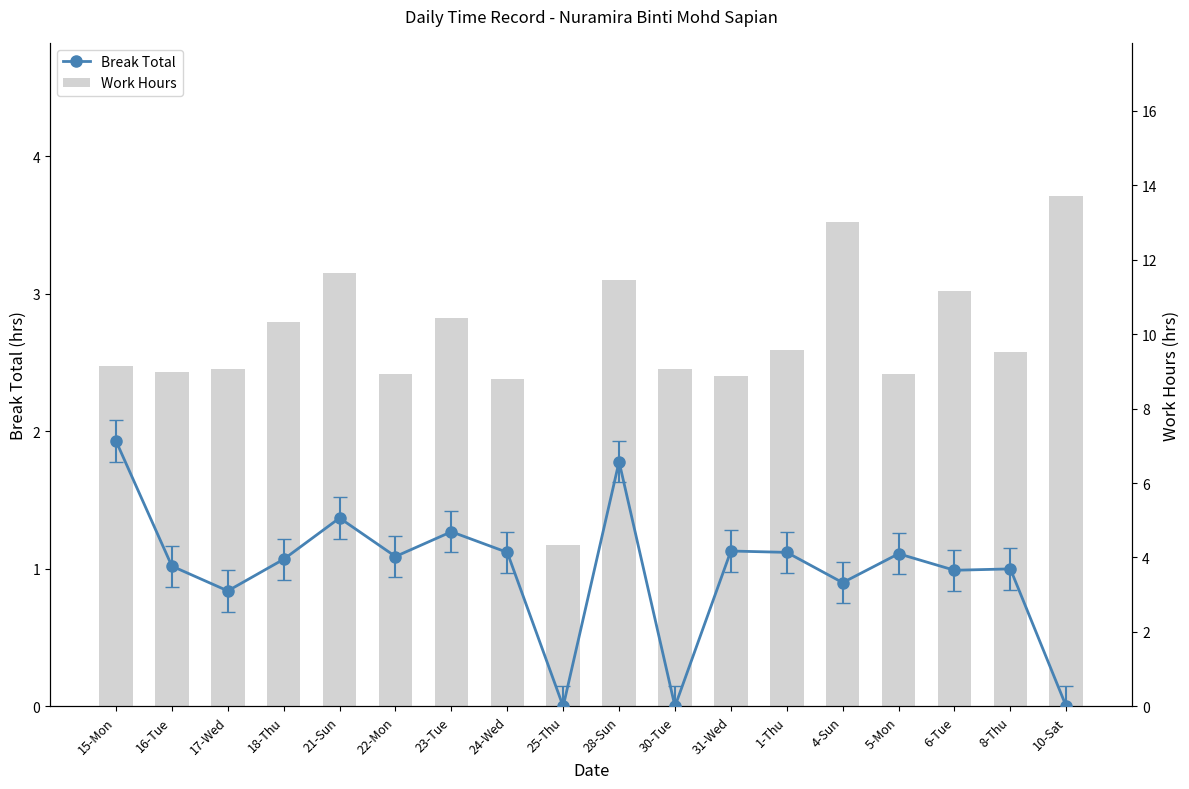

Is the value of Work Hours at 30-Tue greater than the value of Break Total at 23-Tue?

Yes